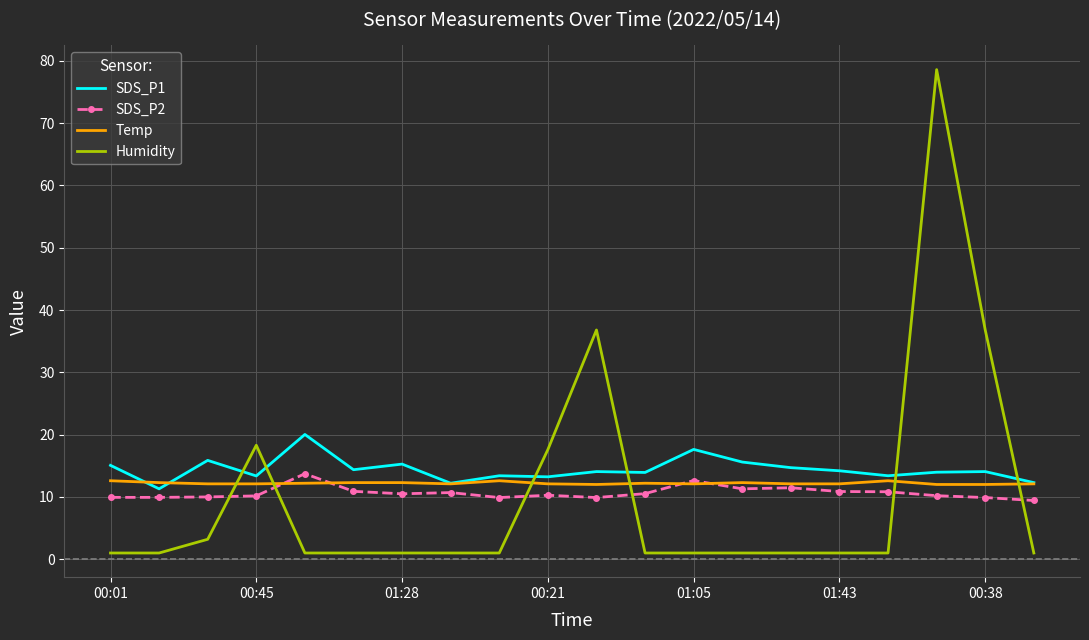

True or false: Temp and Humidity intersect in this chart.

True